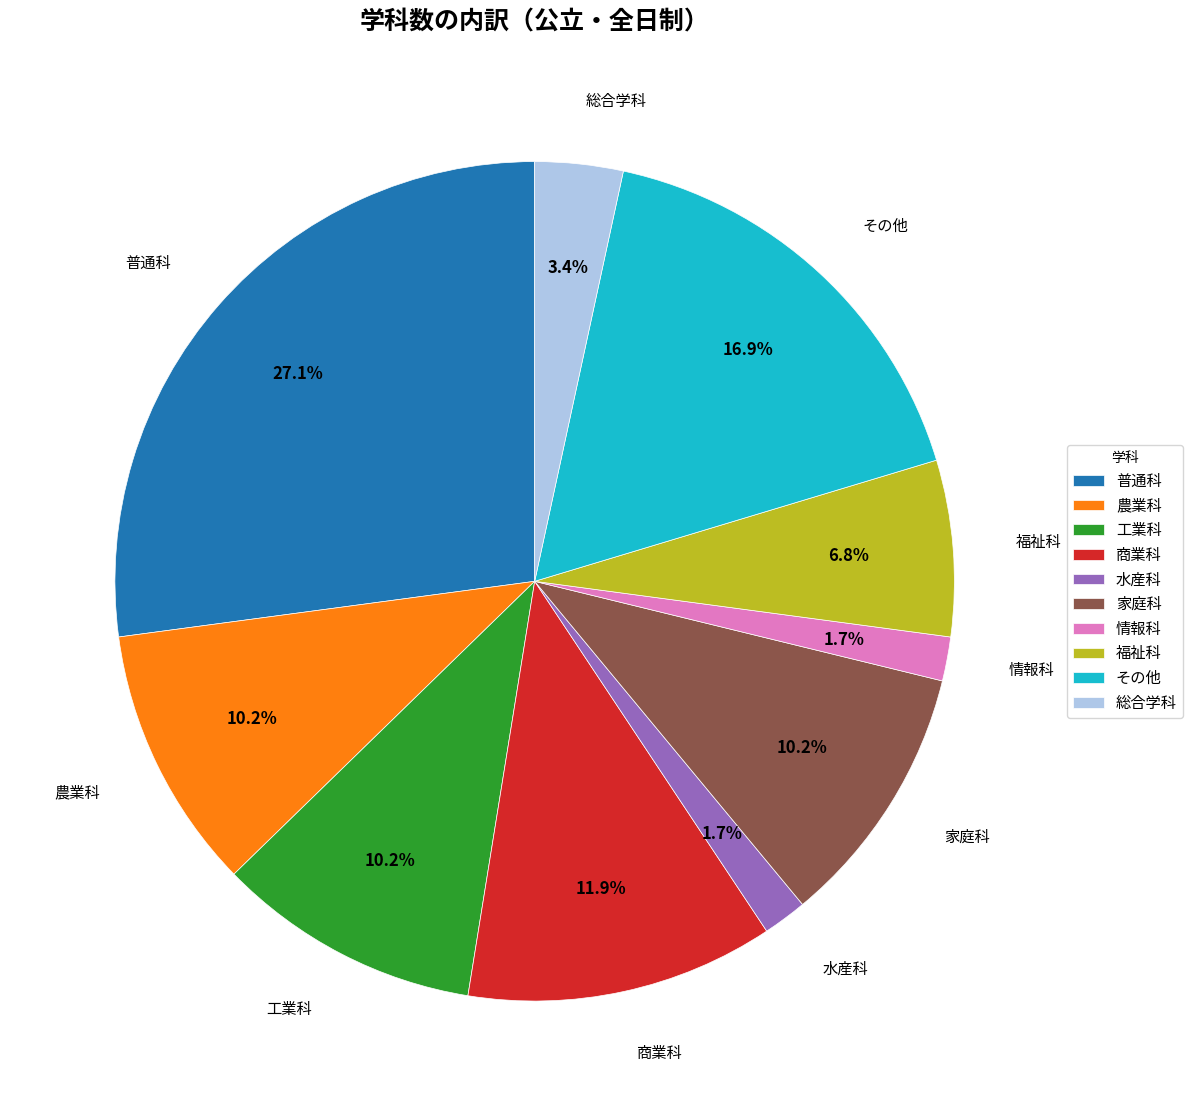

What portion of the pie excludes 総合学科?

96.6%